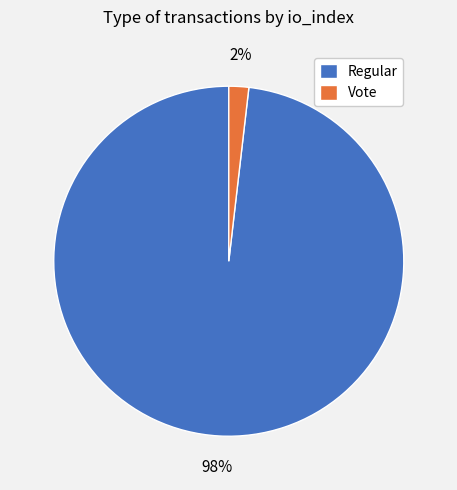

To the nearest percent, what percentage of the pie is Regular?

98%